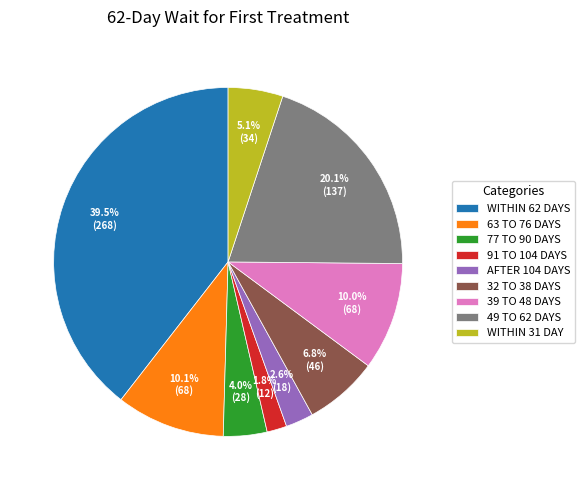

Approximately how many times larger is the value at WITHIN 31 DAY compared to WITHIN 62 DAYS?

0.1